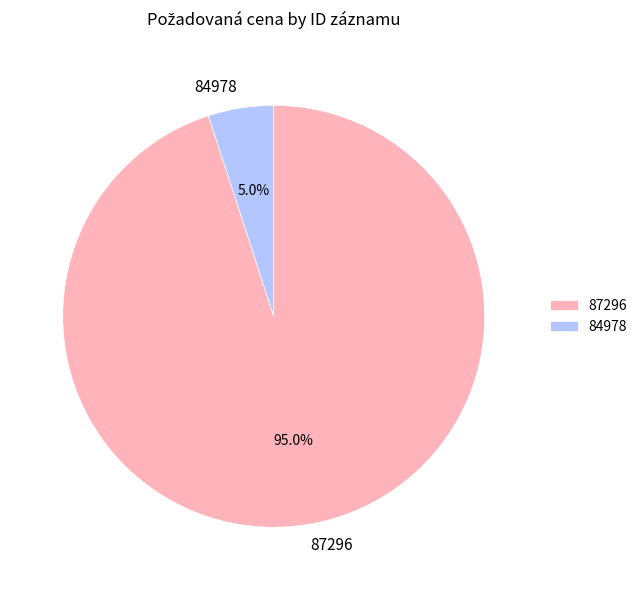

To the nearest percent, what percentage of the pie is 84978?

5%